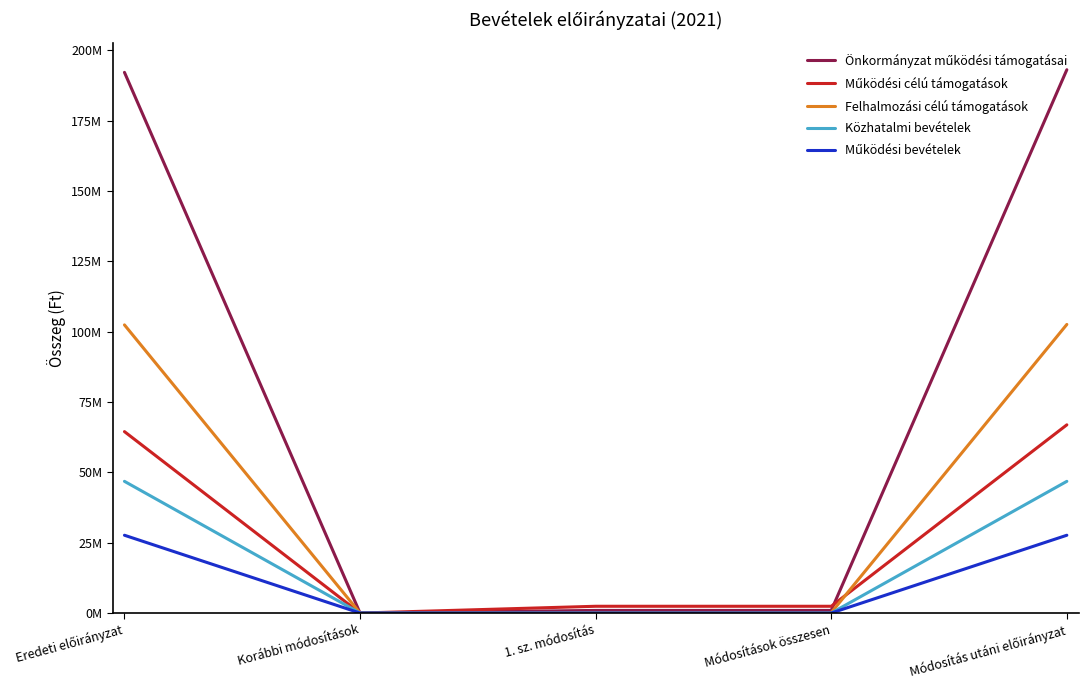

Is this an area chart (filled region under the line)?

No